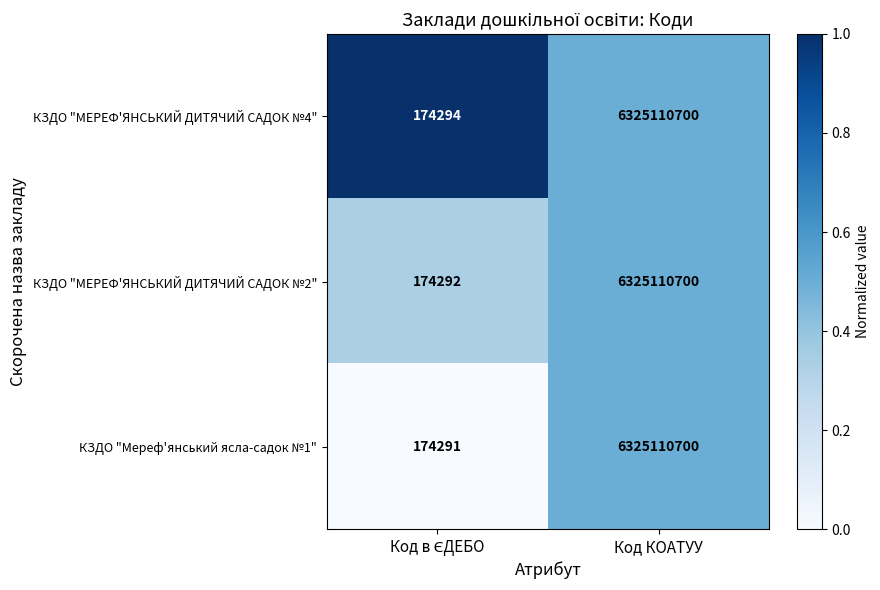

The КЗДО "МЕРЕФ'ЯНСЬКИЙ ДИТЯЧИЙ САДОК №4" series shows 6325110700 at Код КОАТУУ. True or false?

True